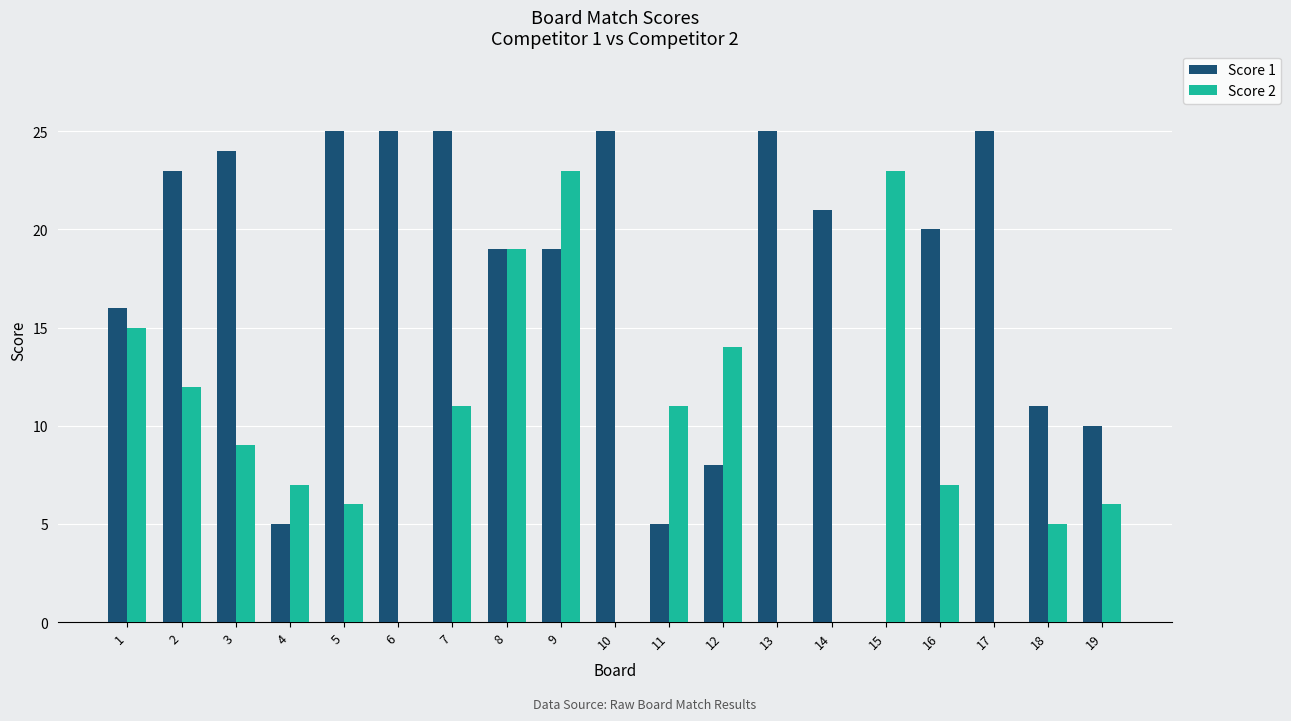

Reading left to right, list all the values displayed in this chart.

Score 1: 1=16	2=23	3=24	4=5	5=25	6=25	7=25	8=19	9=19	10=25	11=5	12=8	13=25	14=21	15=0	16=20	17=25	18=11	19=10
Score 2: 1=15	2=12	3=9	4=7	5=6	6=0	7=11	8=19	9=23	10=0	11=11	12=14	13=0	14=0	15=23	16=7	17=0	18=5	19=6